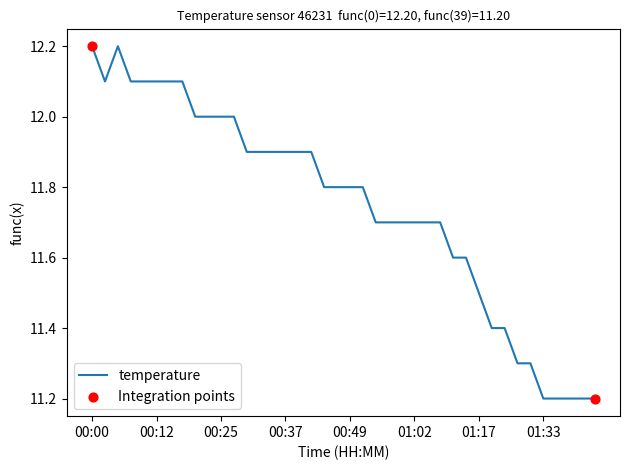

What is the maximum value shown in the chart?

12.2